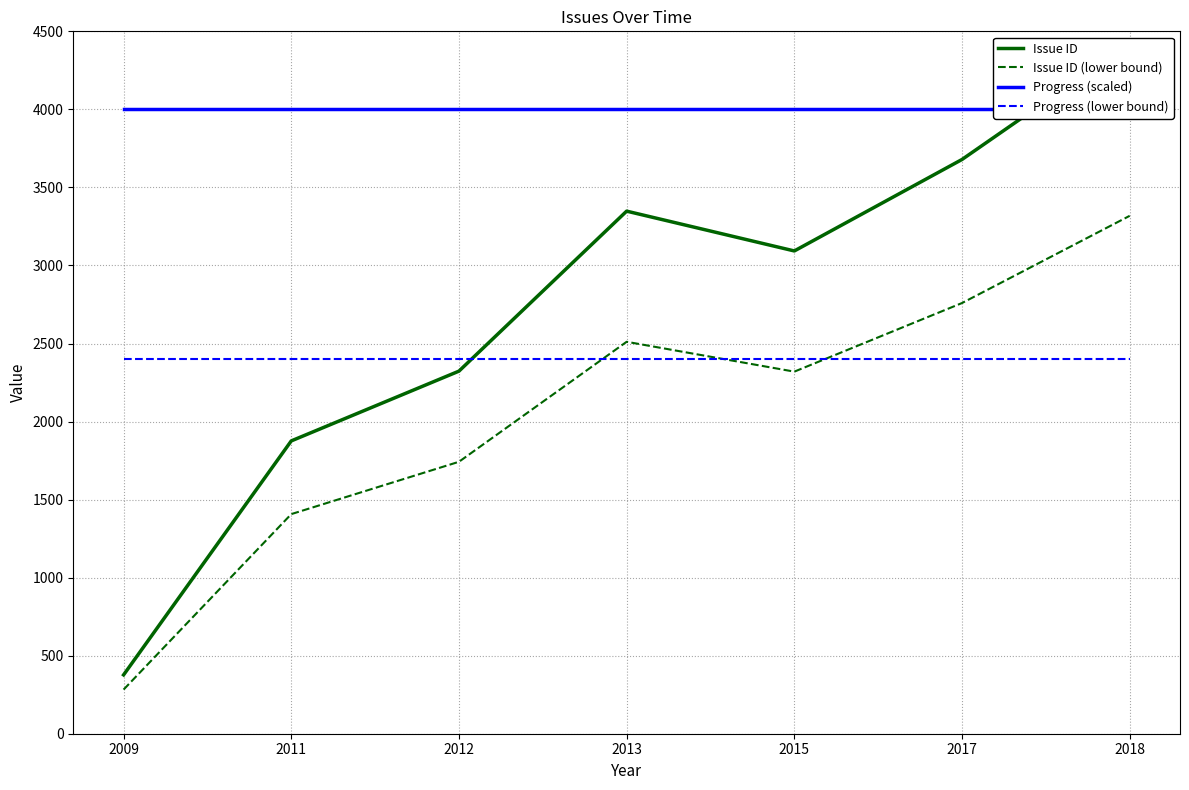

What are all the series names shown in the legend?

Issue ID, Issue ID (lower bound), Progress (scaled), Progress (lower bound)